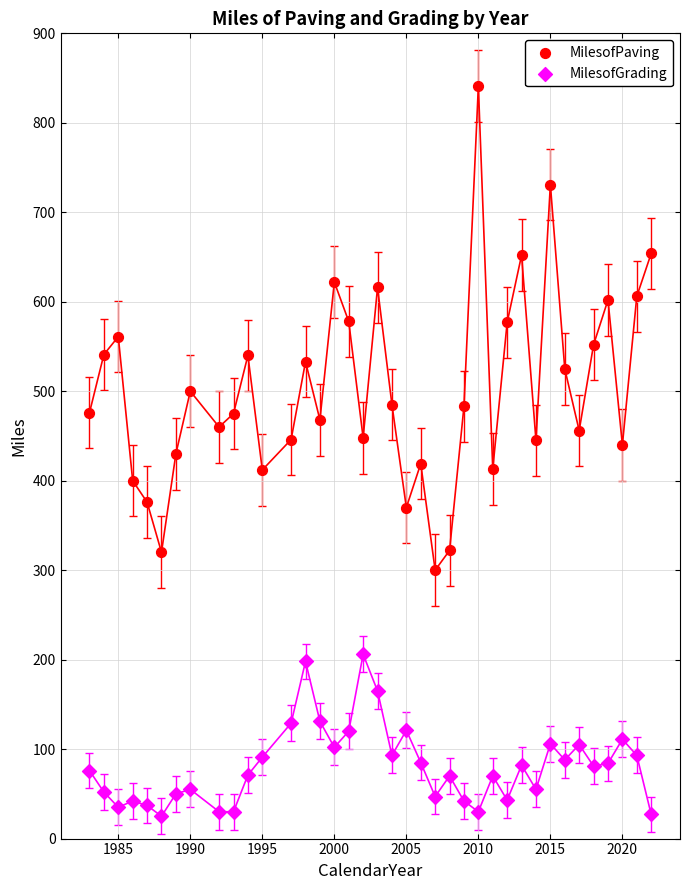

Which series contains the lowest Y value?

MilesofGrading